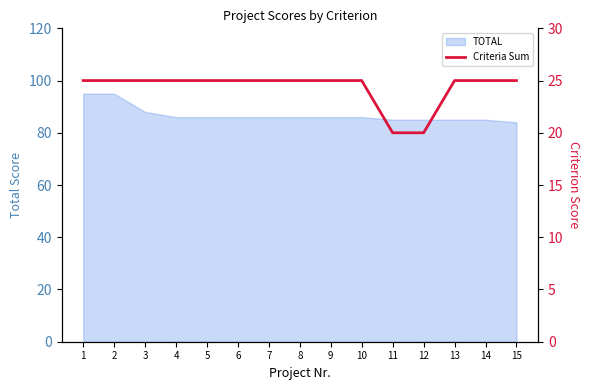

Is it true that TOTAL equals 86 at 8?

True